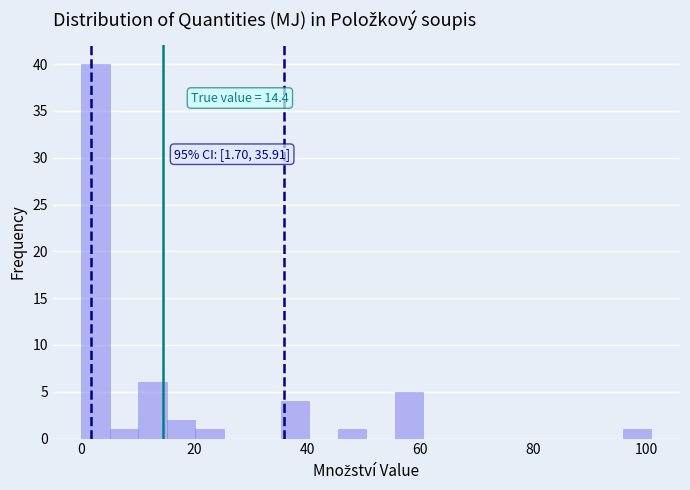

Around what value on the x-axis is the tallest bar? Give the approximate position of its centre, as read against the axis.

2